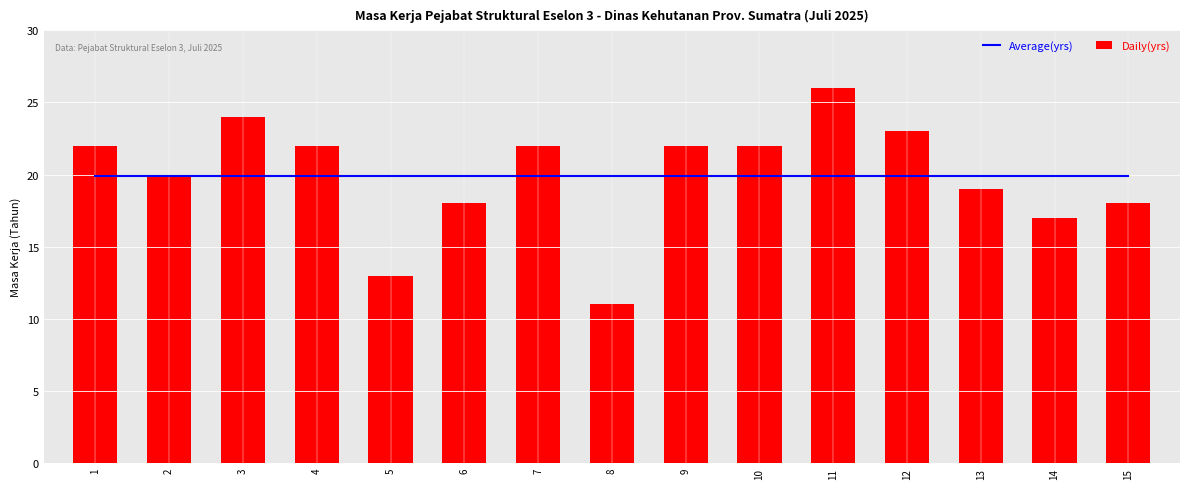

How many values in the Daily(yrs) series are below 22?

7